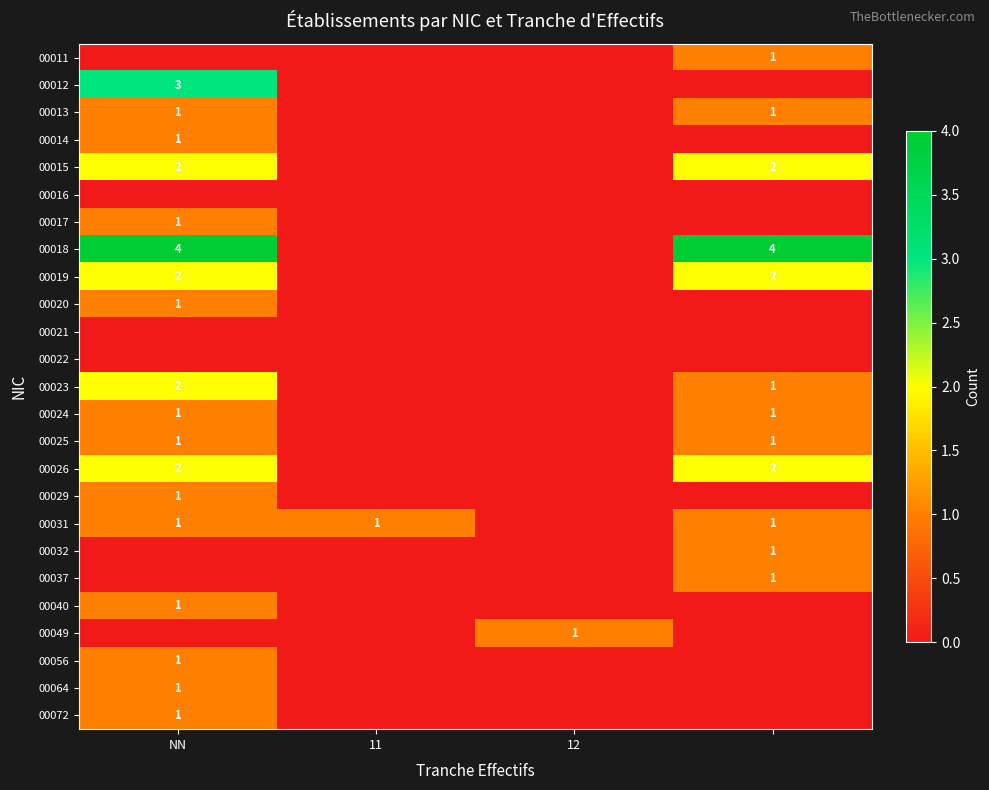

True or false: 00031 has a value of 1 at NN.

True